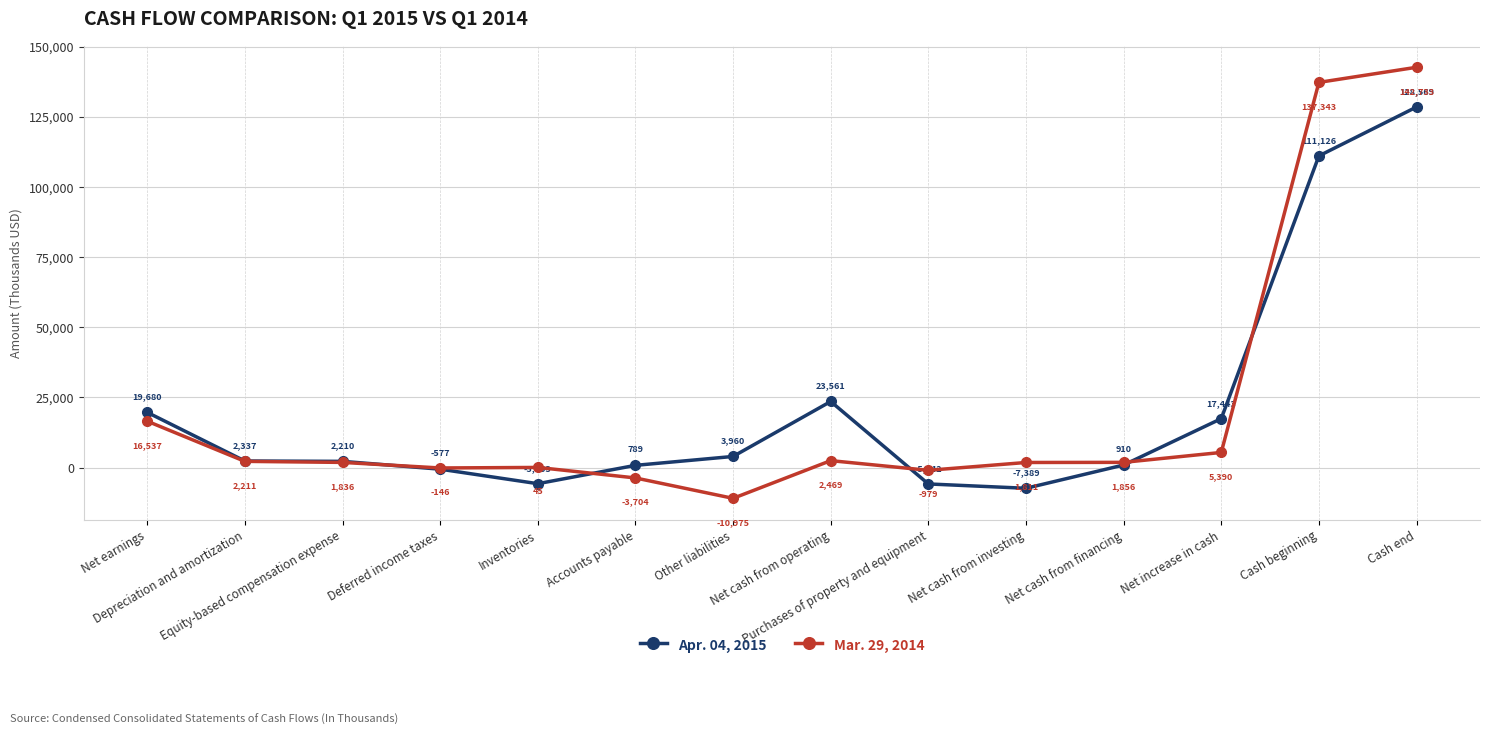

What is the greatest value displayed?

142733